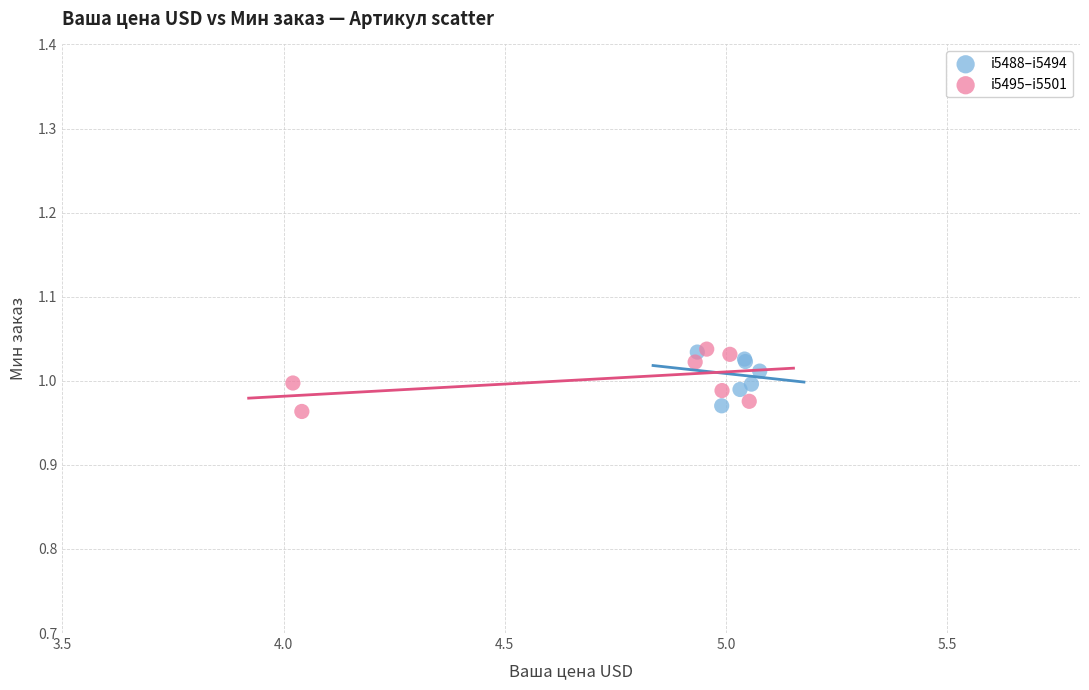

What are all the series names shown in the legend?

i5488–i5494, i5495–i5501